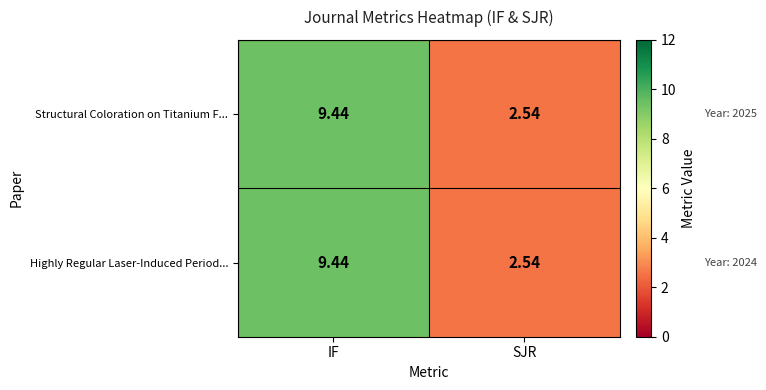

Where does the Highly Regular Laser-Induced Period... series first go above 9?

IF